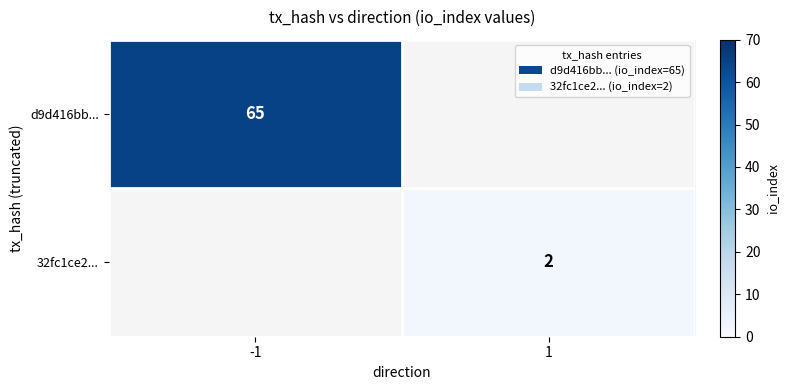

How many series are shown in this chart?

2